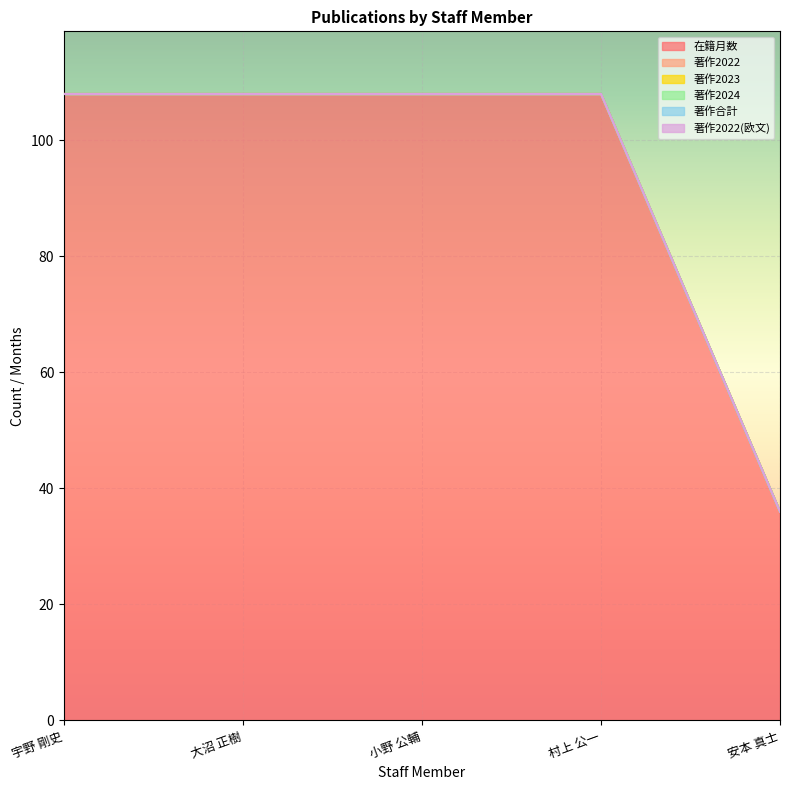

Does the chart display data point markers on the line(s)?

No